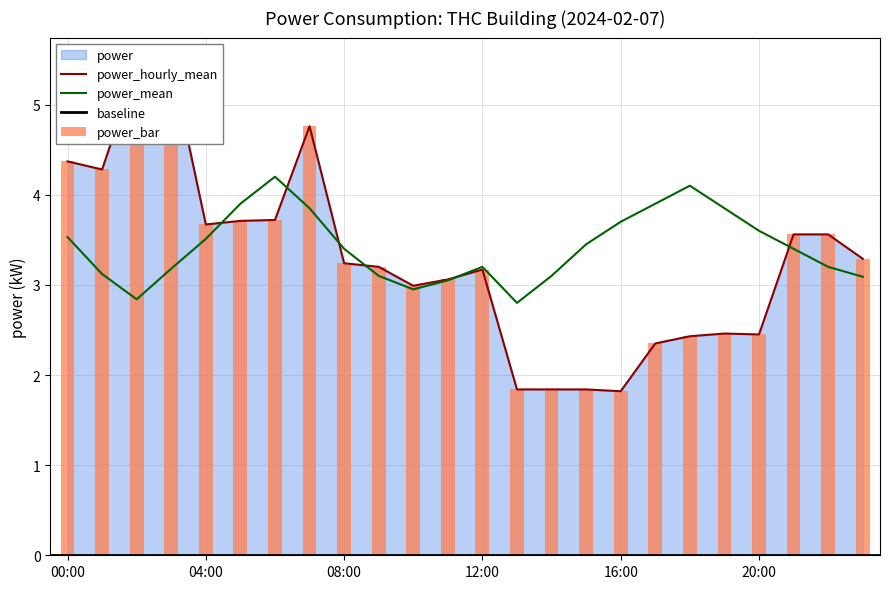

At which label is power_hourly_mean closest to 3?

10:00